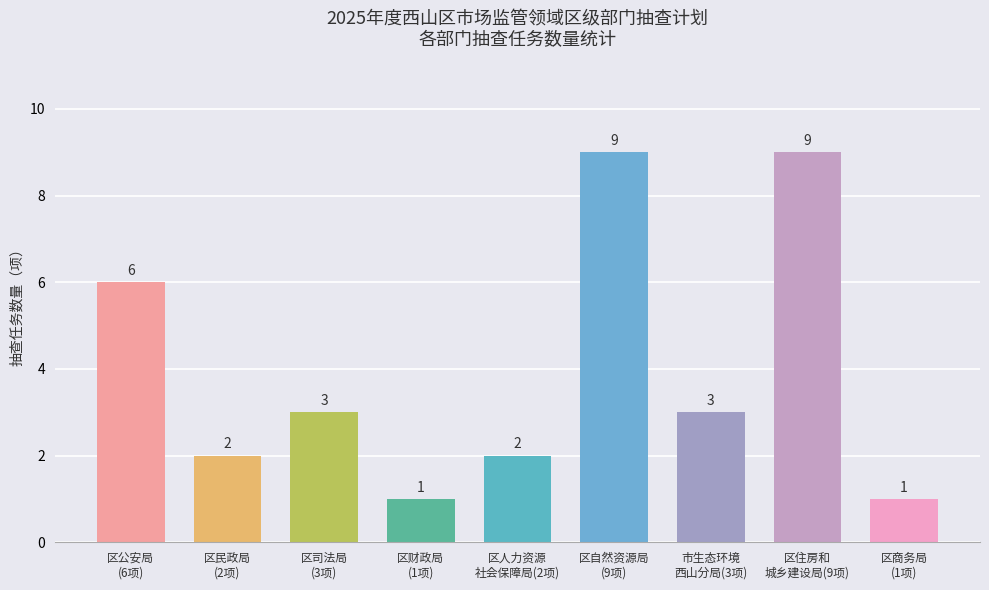

What is the difference between the second highest and second lowest values?

8